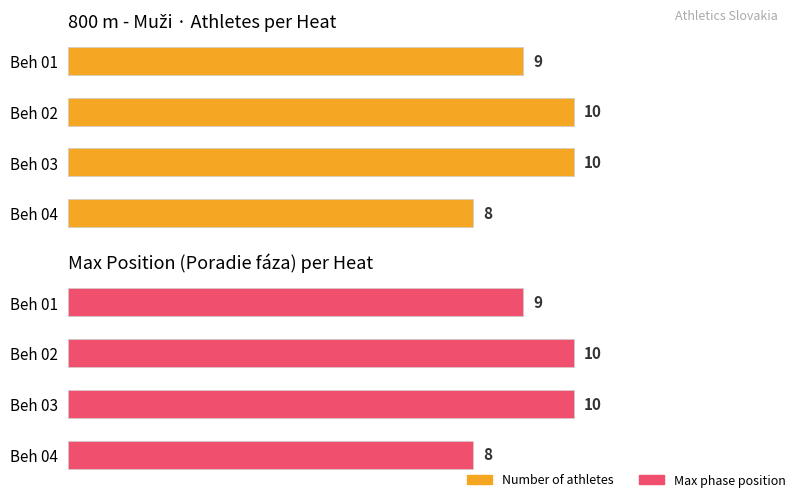

How many Max phase position values are between 9 and 10?

3